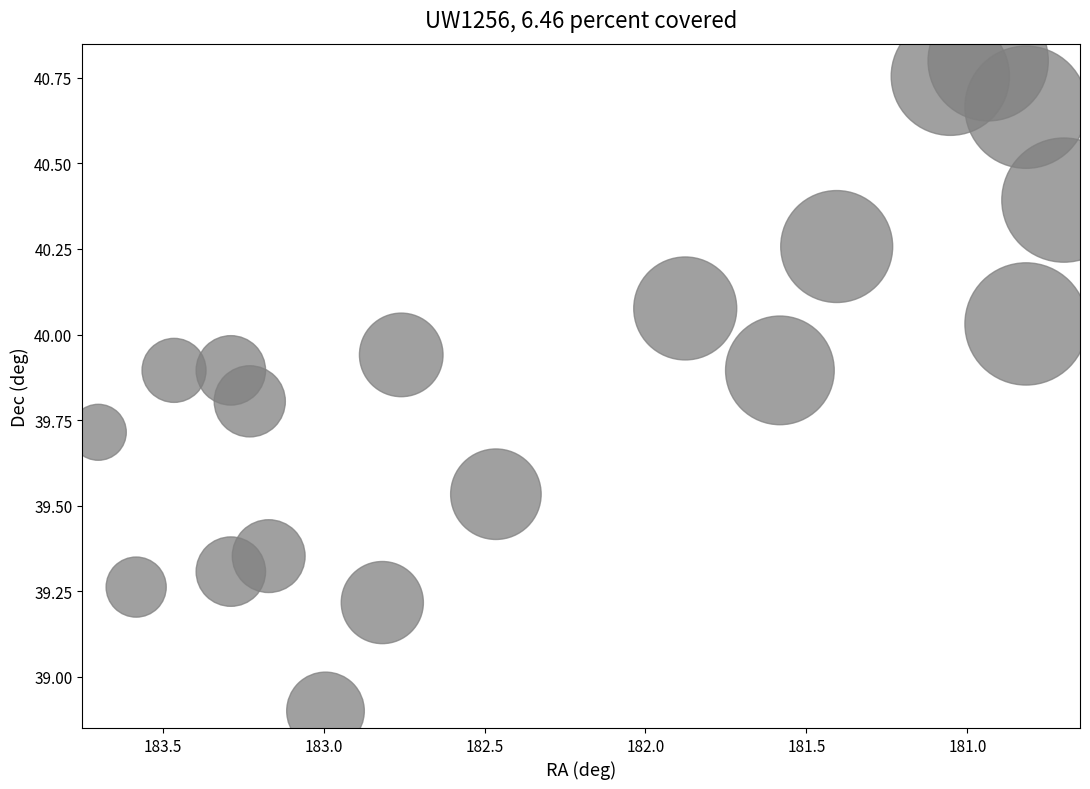

What Y value in the scatter plot is closest to 39?

38.9